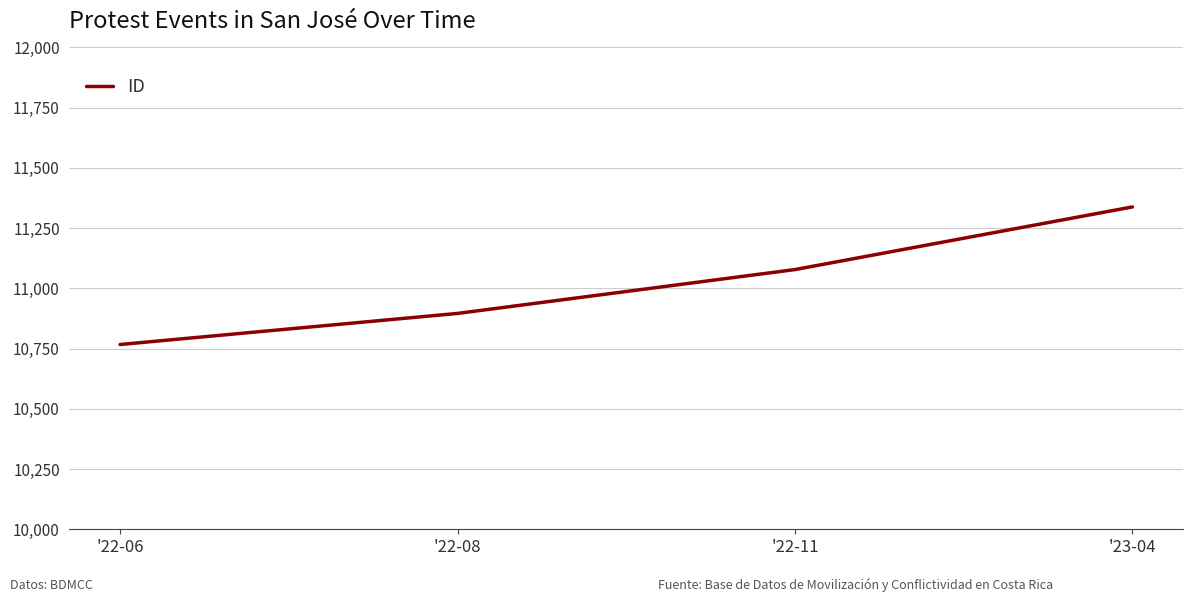

What is the maximum value shown in the chart?

11338